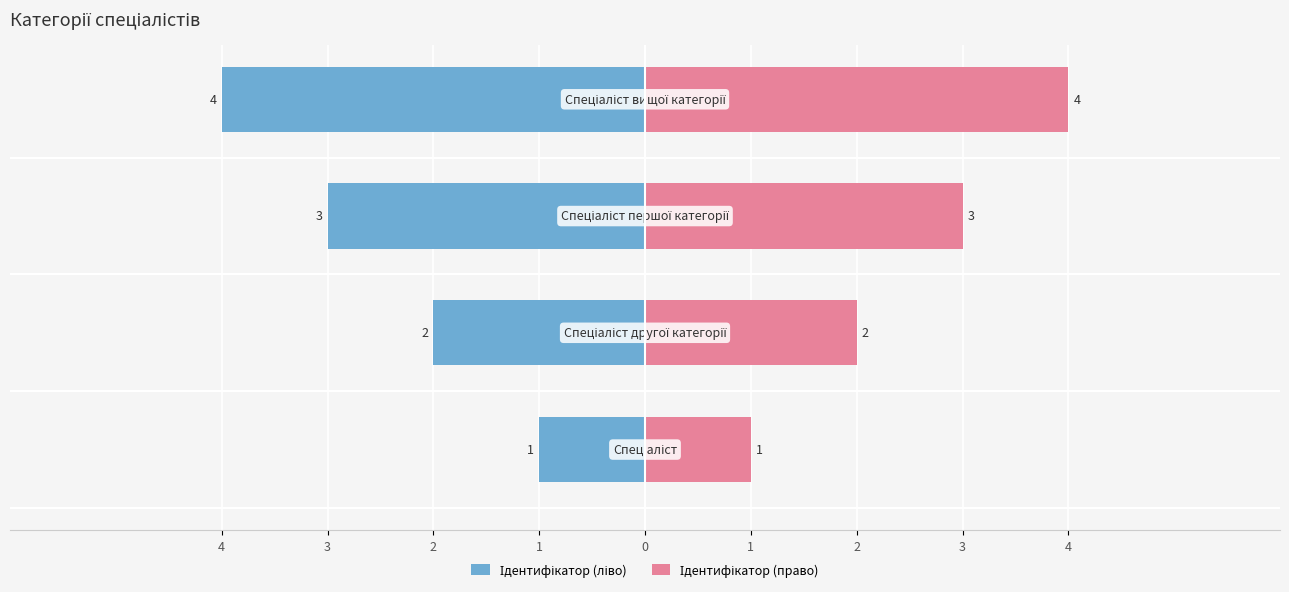

Reading left to right, extract all data points from this chart.

Ідентифікатор (ліво): -1	-2	-3	-4
Ідентифікатор (право): 1	2	3	4